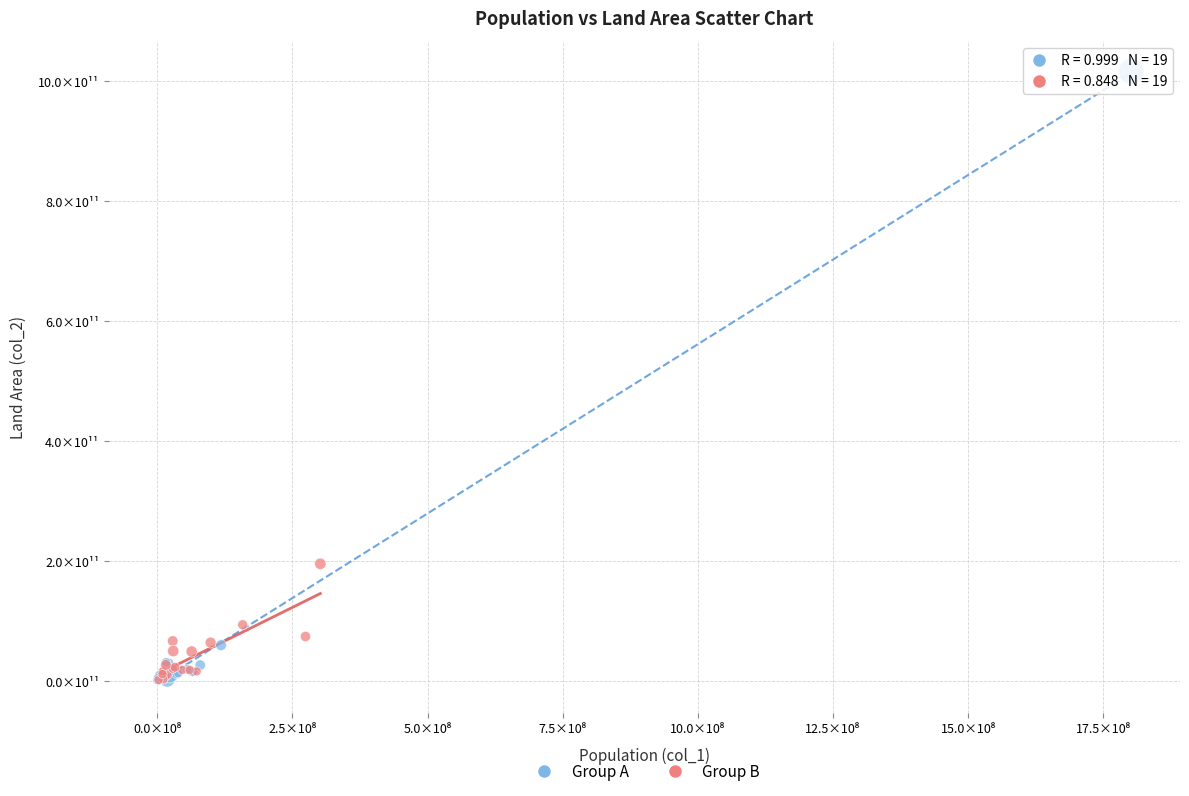

Which series reaches the maximum Y coordinate?

Group A